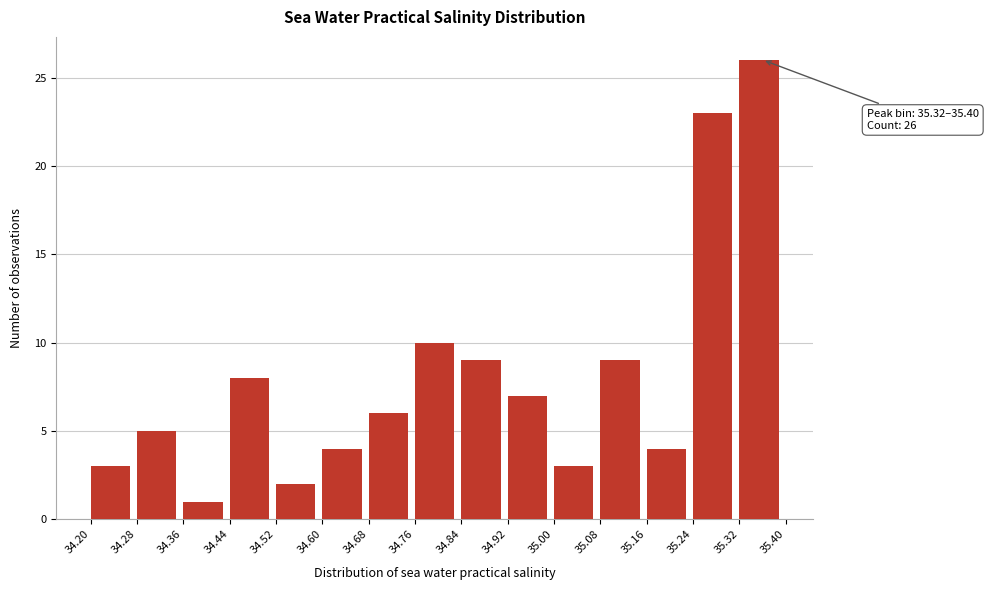

Over which range of the x-axis is the bar tallest?

35.32 to 35.40